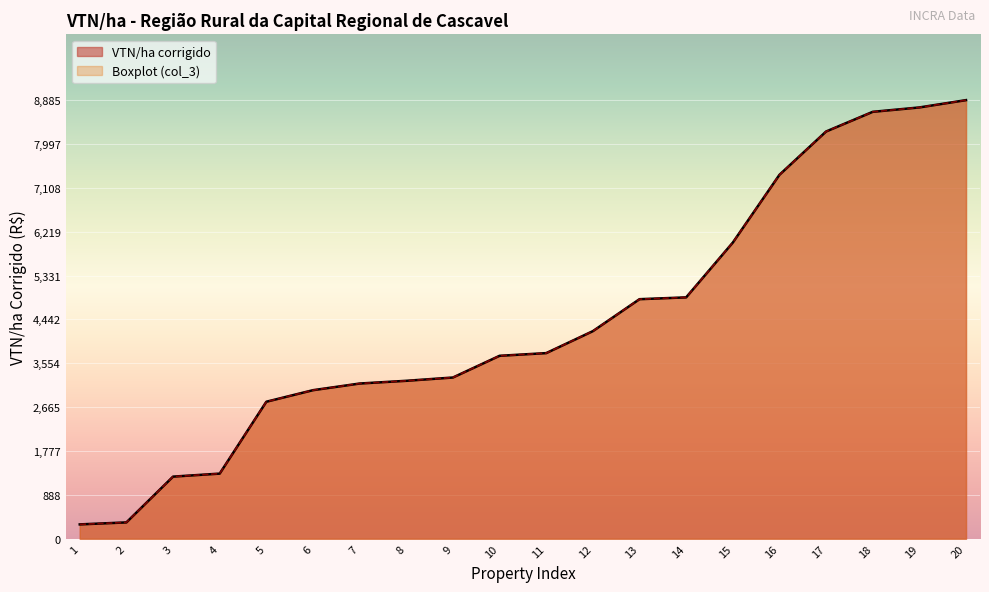

What is the maximum value for Boxplot Filtered?

8885.6